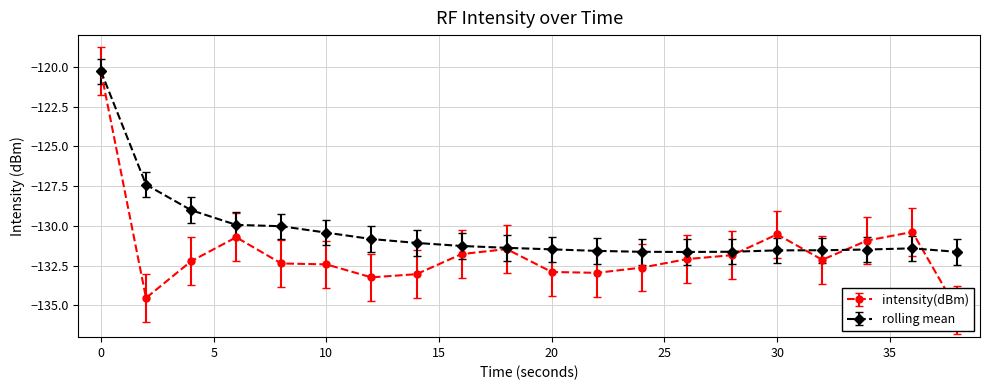

Rank the series by their maximum value, from lowest to highest.

intensity(dBm), rolling_mean